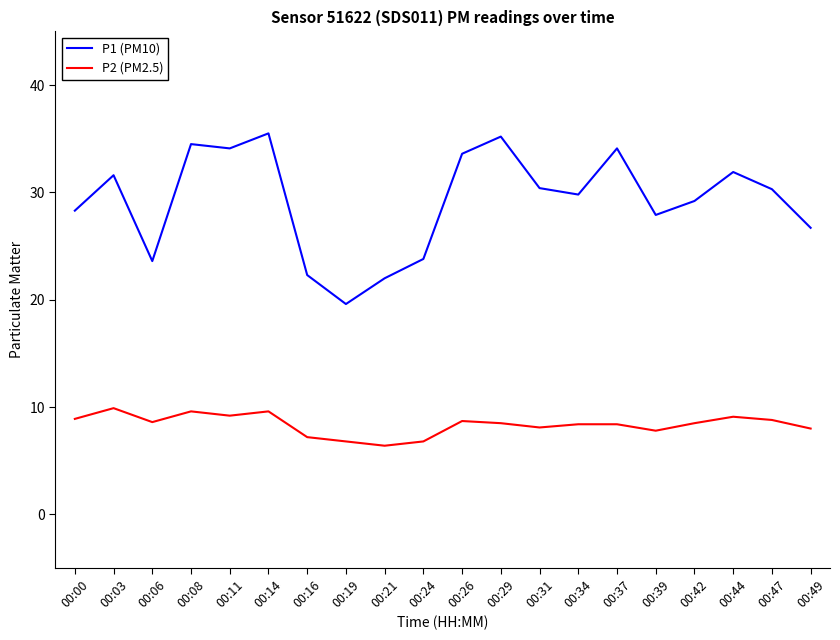

In P1 (PM10), how many points are lower than both neighbors (excluding endpoints)?

5